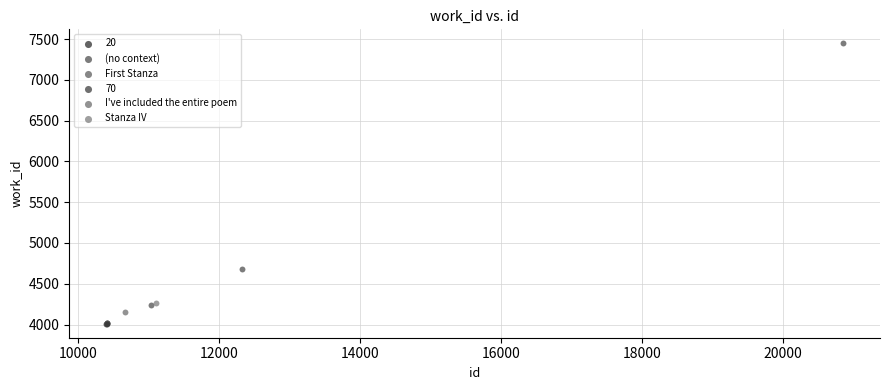

What are all the series names shown in the legend?

20, (no context), First Stanza, 70, I've included the entire poem, Stanza IV